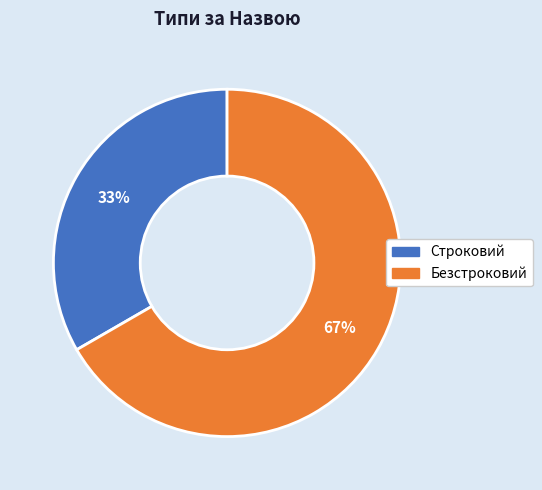

To the nearest percent, what portion does Строковий represent?

33%